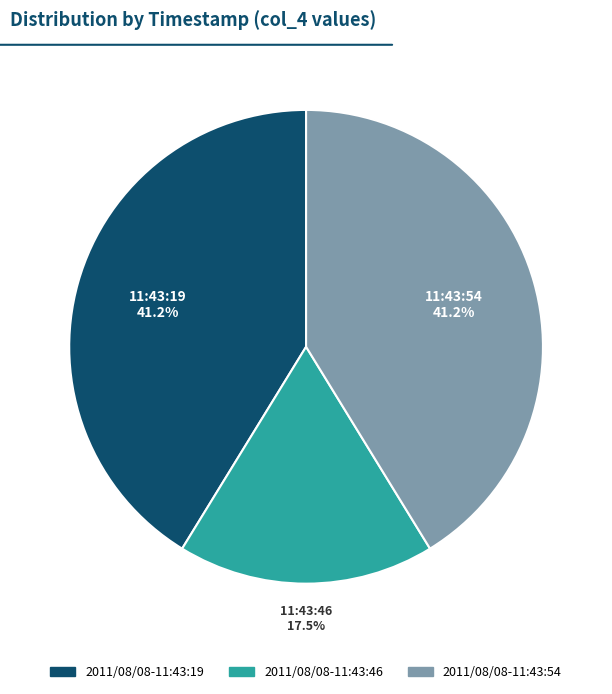

What is the smallest slice in the pie chart?

2011/08/08-11:43:46